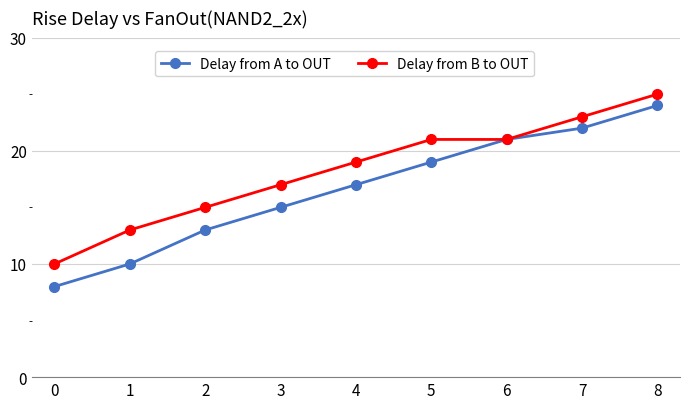

At which label does Delay from B to OUT reach its peak?

8